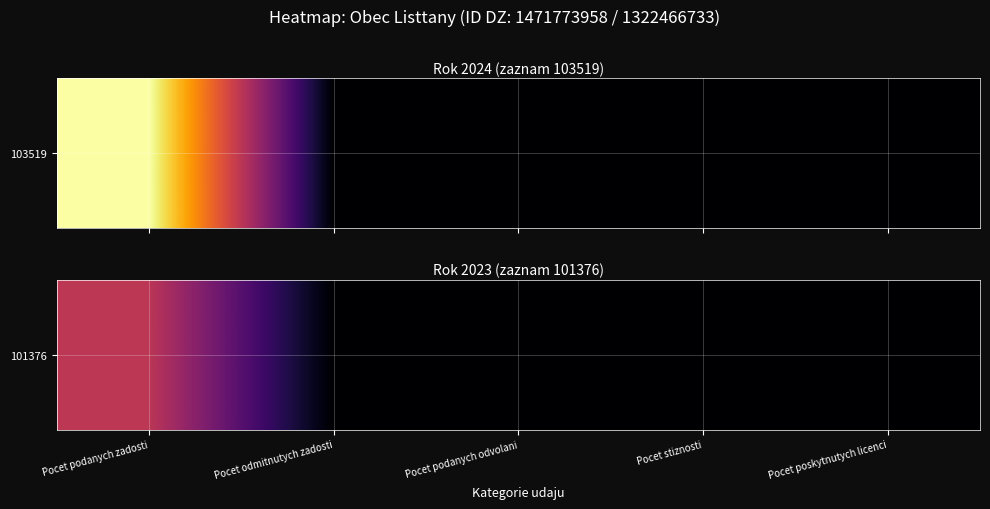

Reading left to right, extract all data points from this chart.

Pocet podanych zadosti=1	Pocet odmitnutych zadosti=0	Pocet podanych odvolani=0	Pocet stiznosti=0	Pocet poskytnutych licenci=0